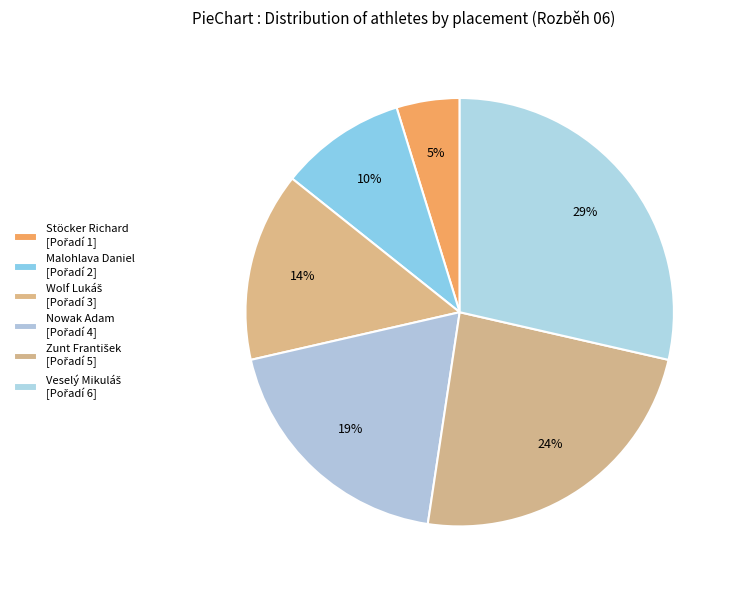

To the nearest percent, what is the combined percentage of Veselý Mikuláš and Zunt František?

52%